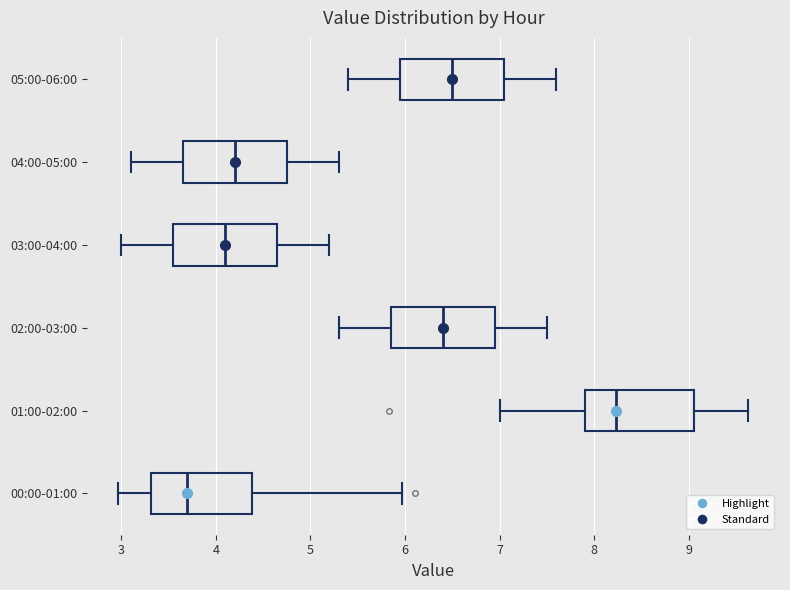

Where does the median line of the box for 02:00-03:00 sit on the x-axis? The values are not printed on the chart, so give them approximately, as read against the axis.

6.4